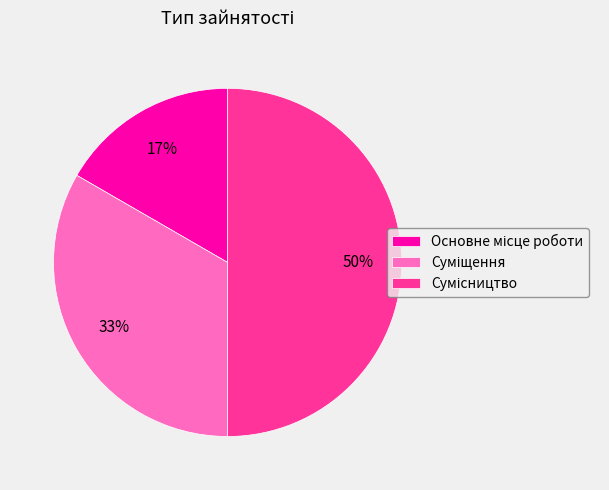

Count the number of slices in the pie.

3